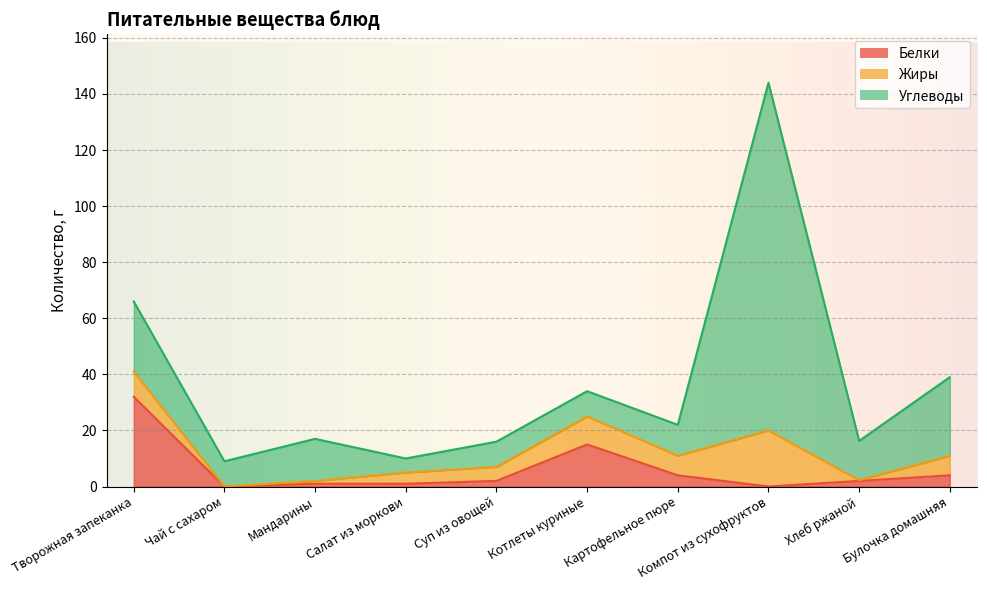

True or false: Углеводы has a value of 13.4 at Суп из овощей.

False